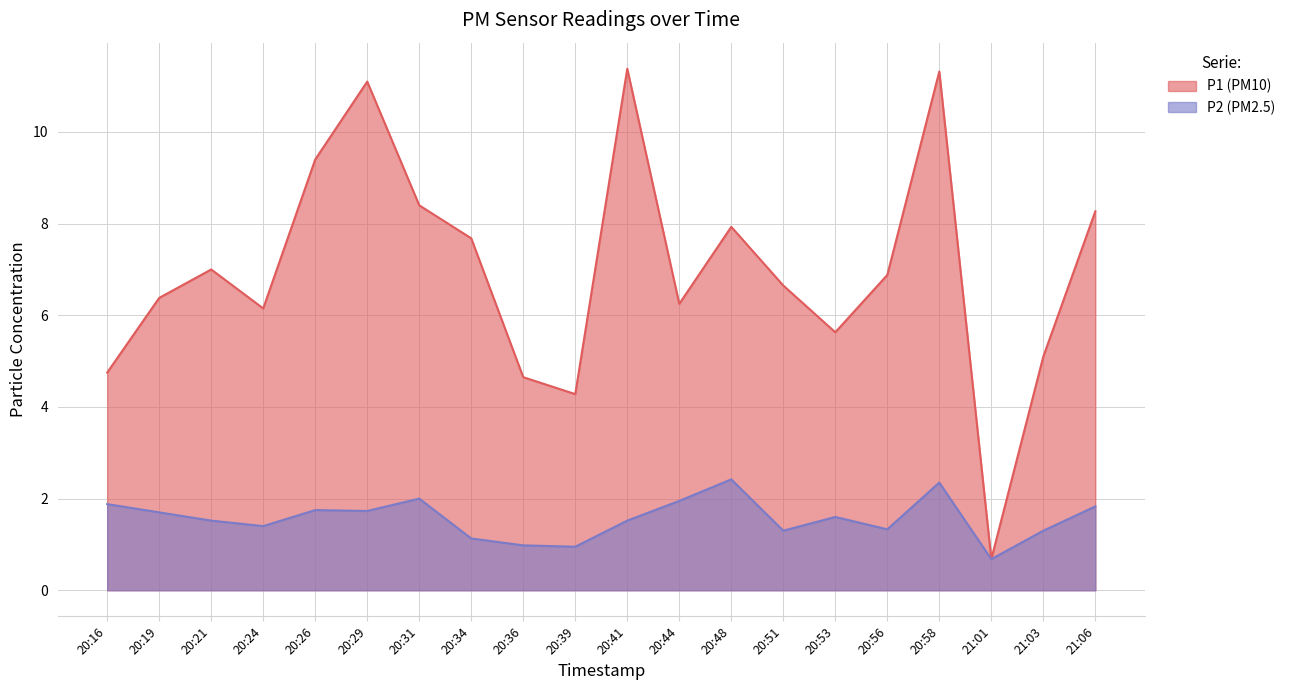

How many interior local peaks does the P1 series have?

5